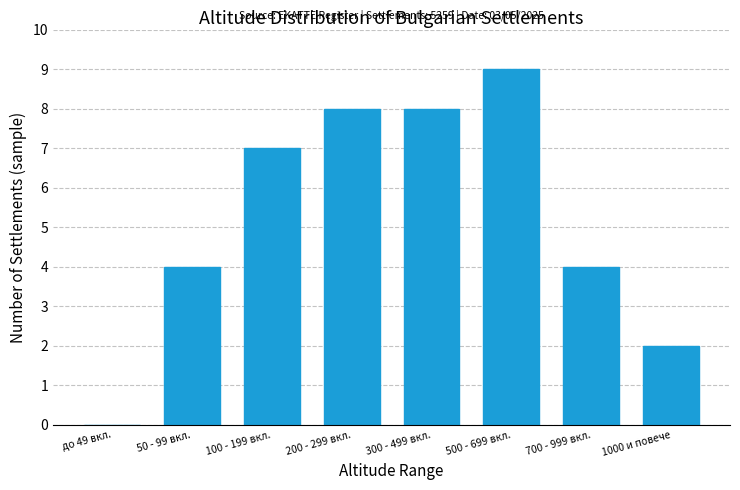

Reading right to left, list all the values displayed in this chart.

1000 и повече=2	700 - 999 вкл.=4	500 - 699 вкл.=9	300 - 499 вкл.=8	200 - 299 вкл.=8	100 - 199 вкл.=7	50 - 99 вкл.=4	до 49 вкл.=0